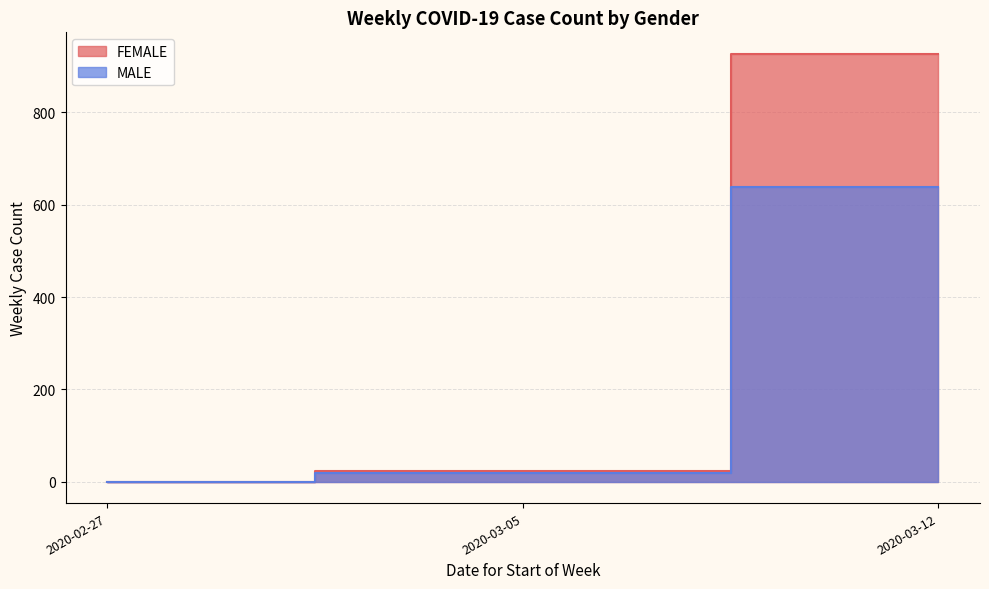

How many lines are shown in the chart?

2